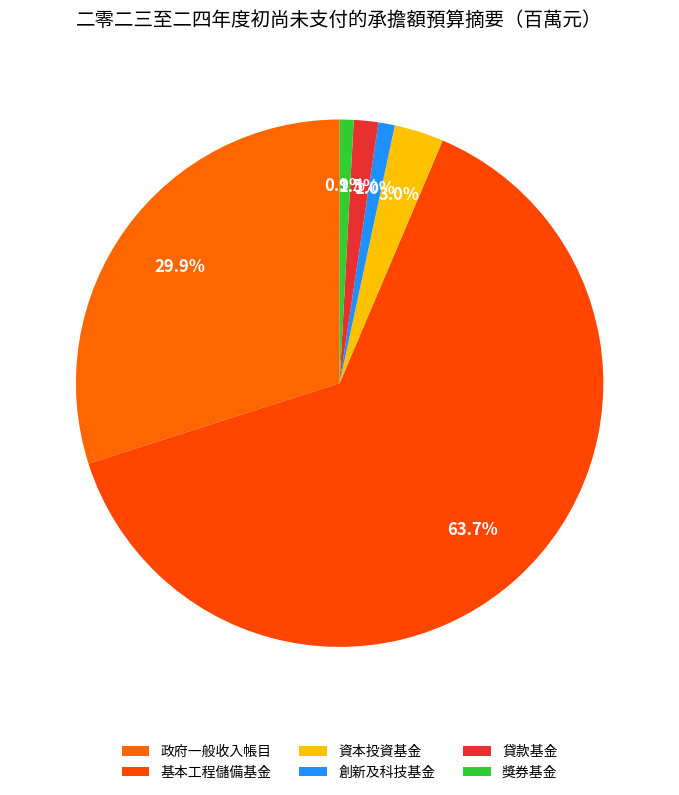

What is the change in value from 基本工程儲備基金 to 獎券基金?

-625029